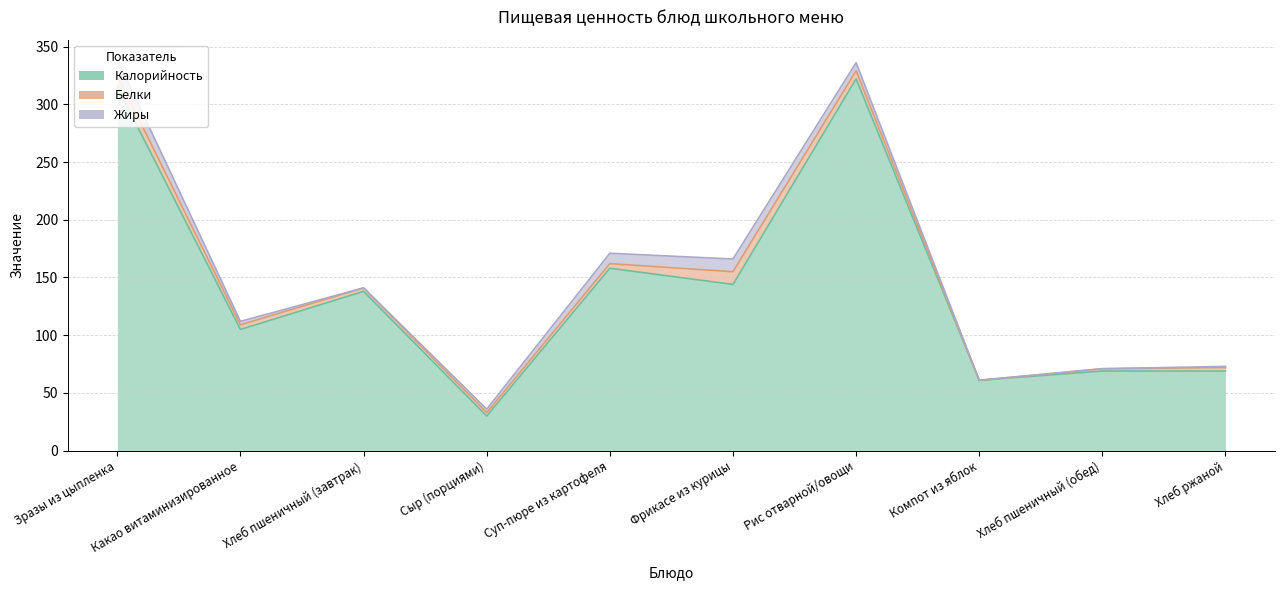

What is the difference between the second highest and minimum values in the Белки series?

10